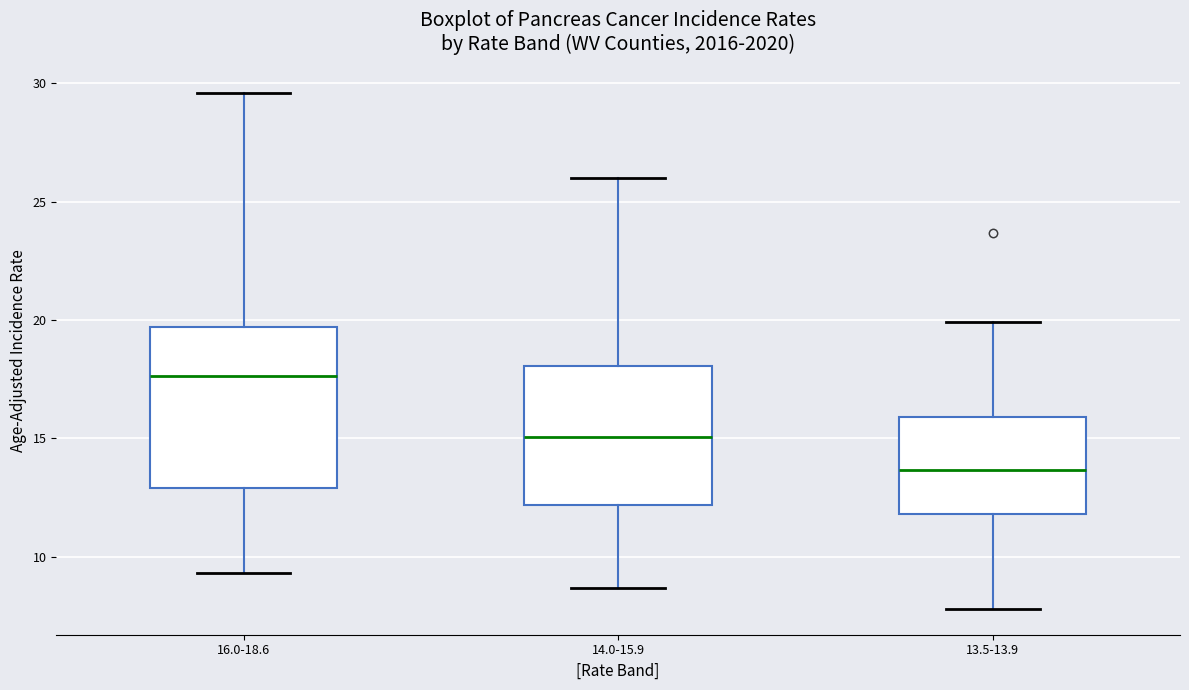

Reading left to right, read every box against the y-axis: the position of its median line, the range the box covers, and the ends of its whiskers. The values are not printed on the chart, so give them approximately, as read against the axis.

16.0-18.6: median 17.5, box 13.0 to 19.5, whiskers 9.5 to 29.5
14.0-15.9: median 15.0, box 12.0 to 18.0, whiskers 8.5 to 26.0
13.5-13.9: median 13.5, box 12.0 to 16.0, whiskers 8.0 to 20.0